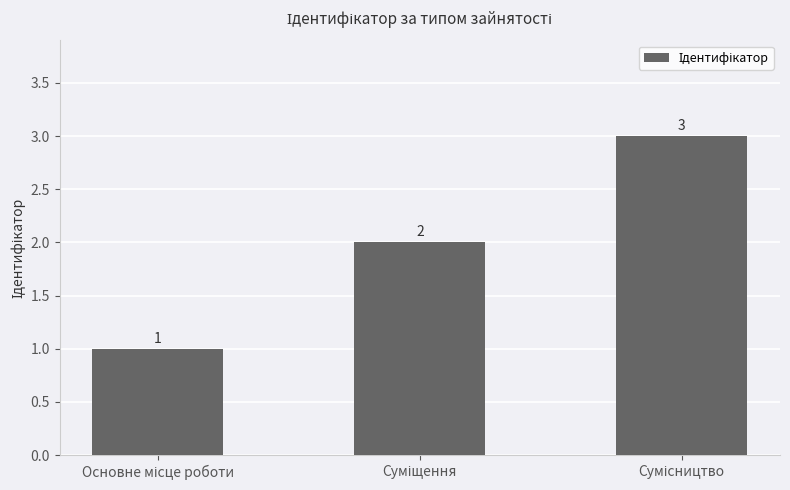

How many values are between 1 and 3?

3